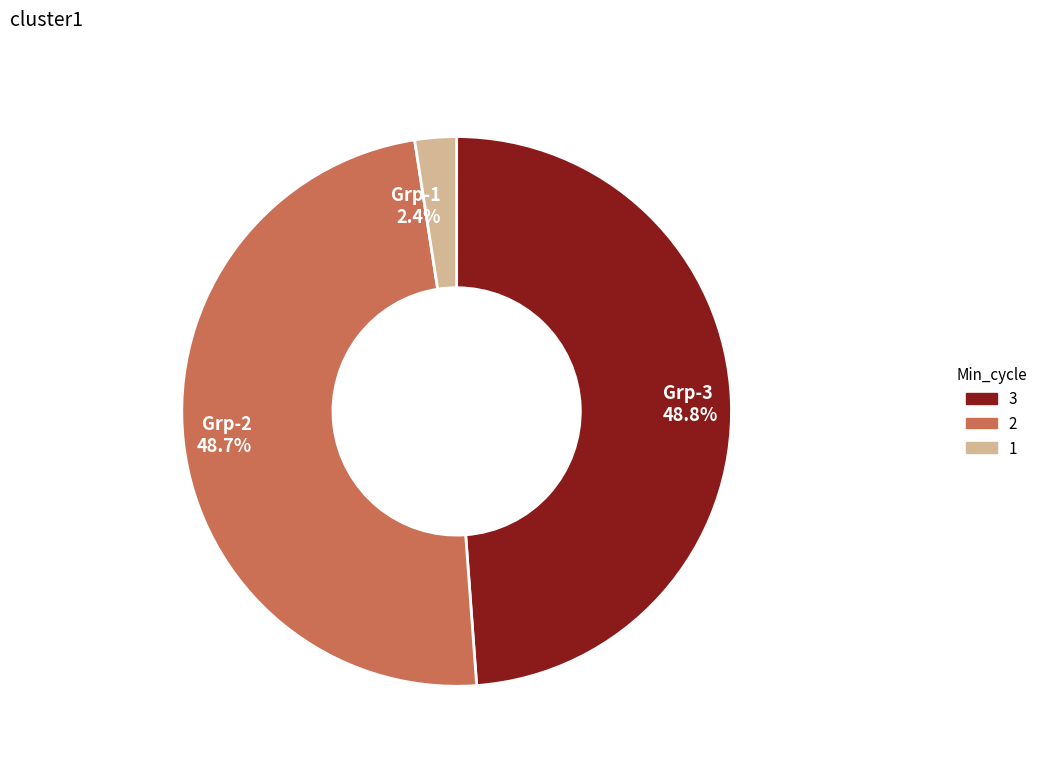

Does Grp-1 2.4% represent more than half of the total?

No